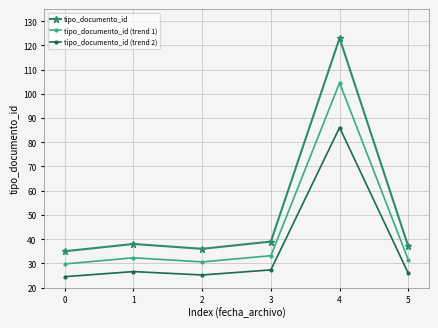

What is the value of the tipo_documento_id point at the 4th from the left?

39.0